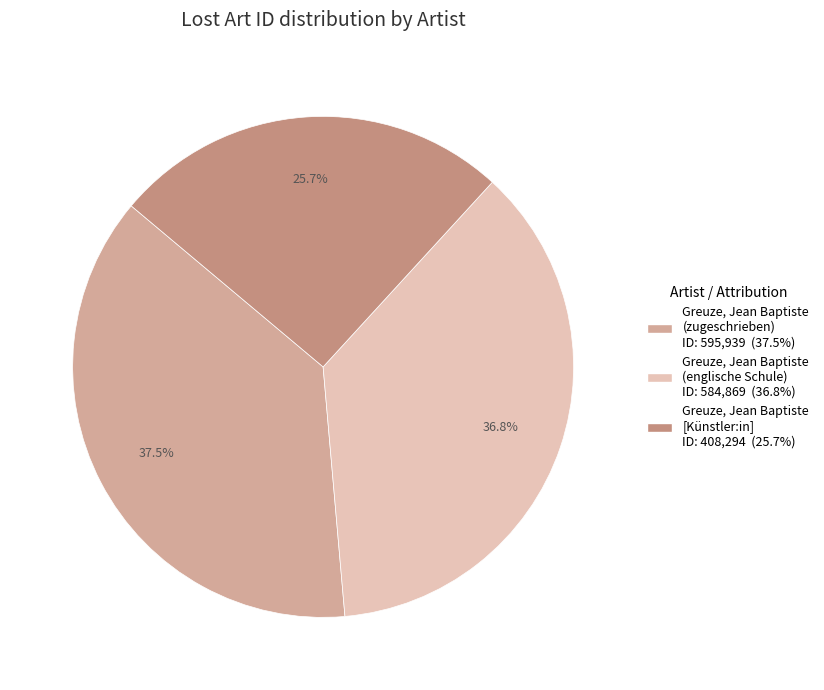

Count the number of slices in the pie.

3